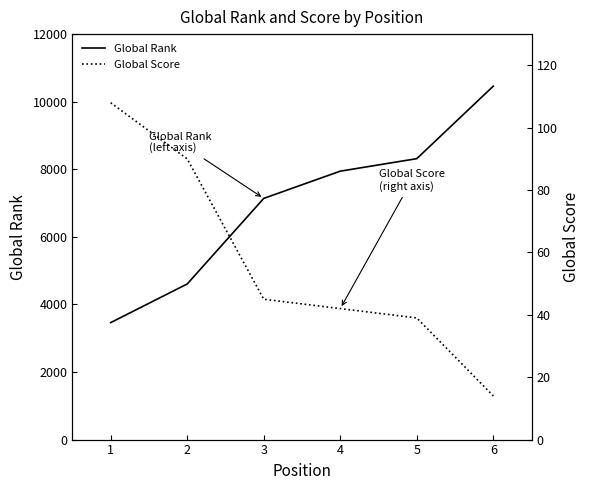

How many lines are shown in the chart?

2